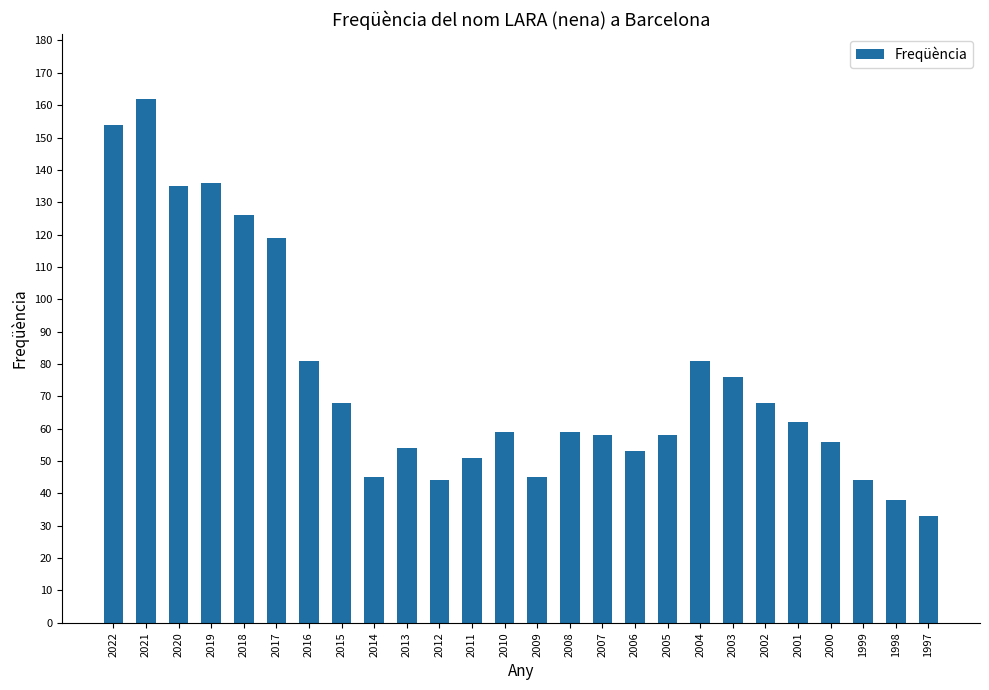

True or false: the data shows 51 at 2011.

True